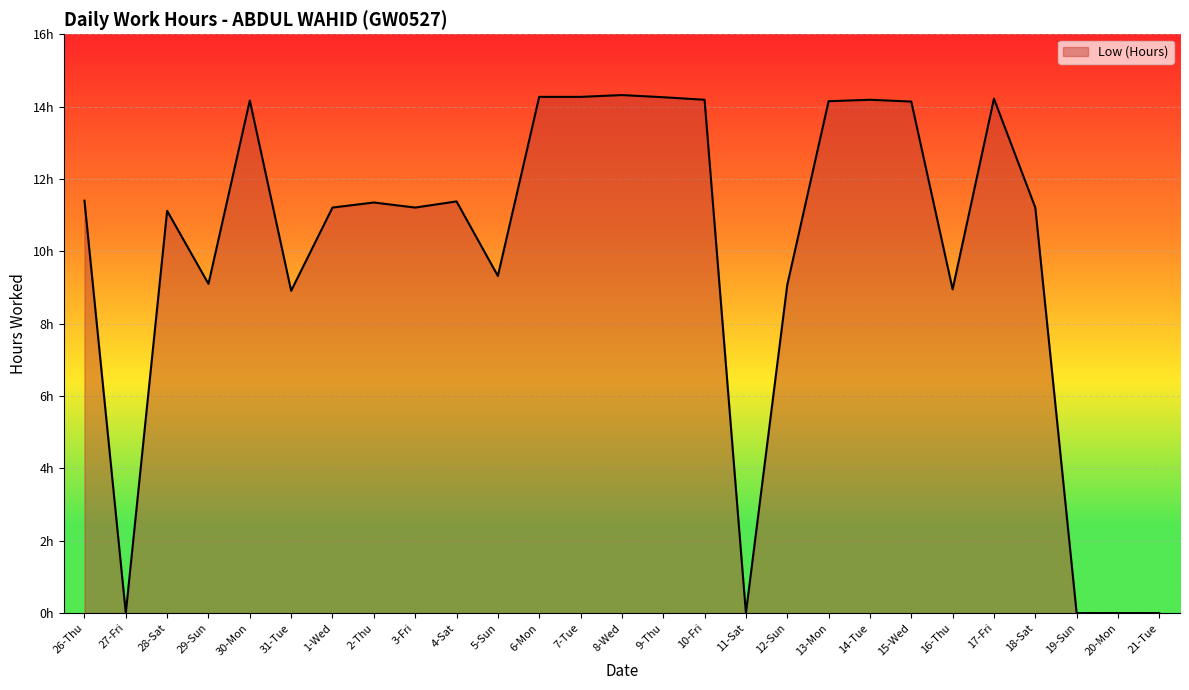

What is the label of the 20th point from the left?

14-Tue